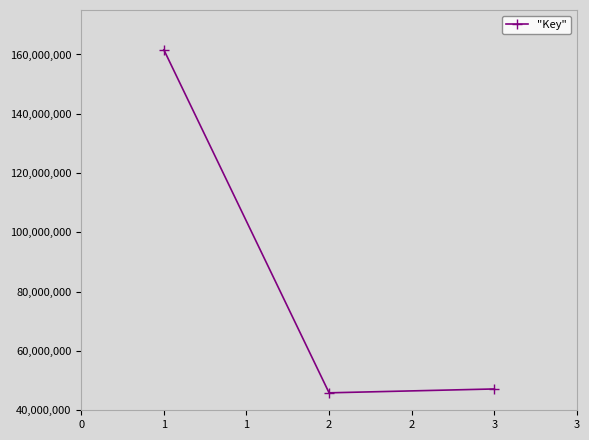

What is the maximum value shown in the chart?

161591405